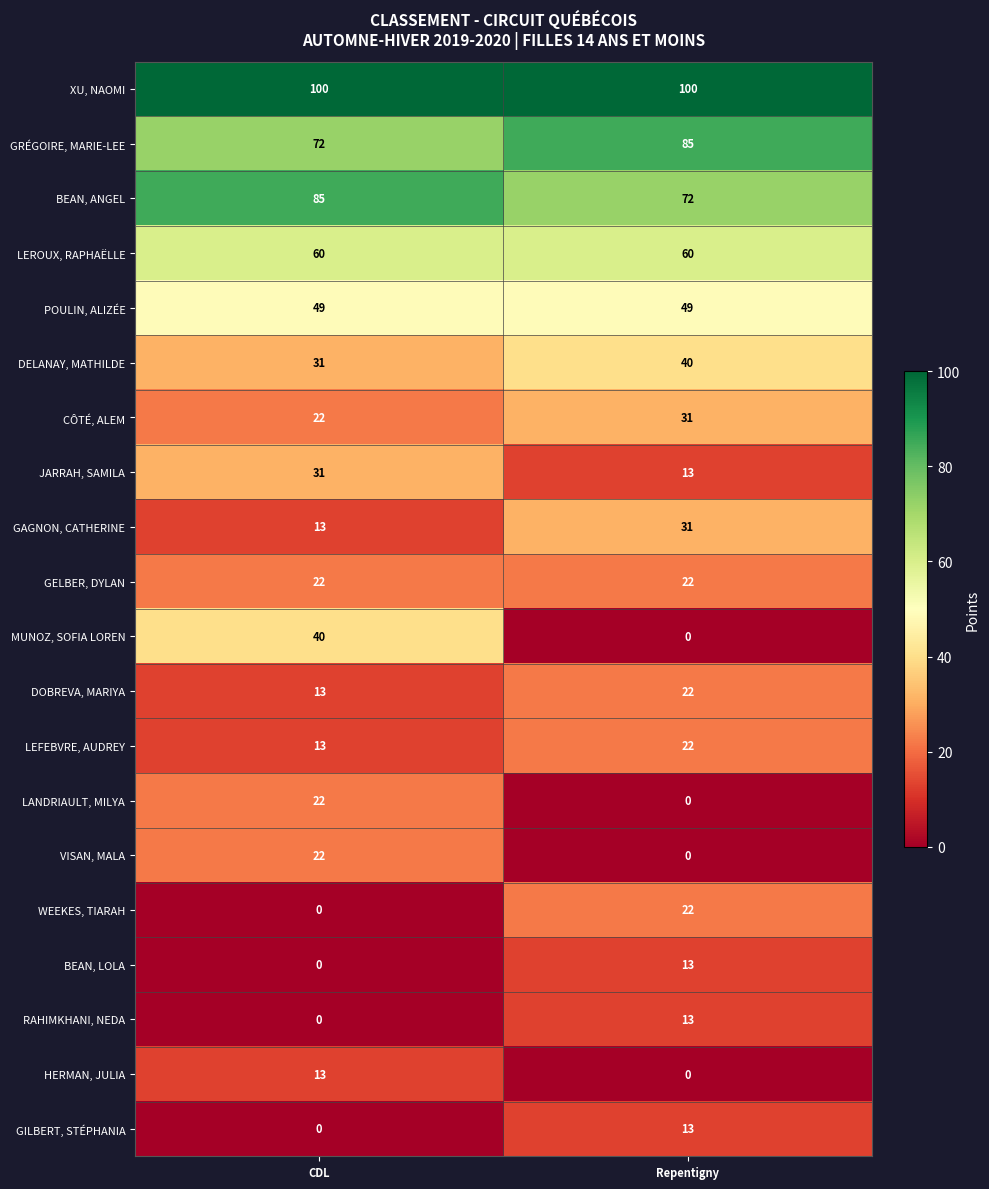

Where is CÔTÉ, ALEM nearest to the value 26?

CDL